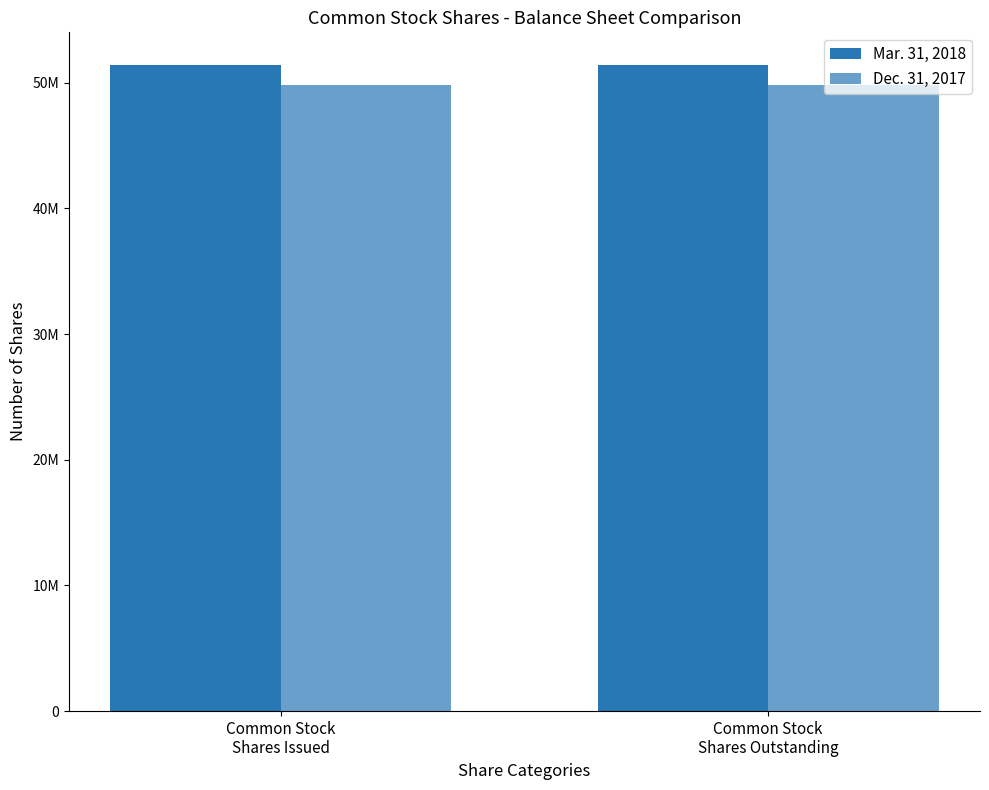

List the series in order of their peak value, lowest first.

Dec. 31, 2017, Mar. 31, 2018